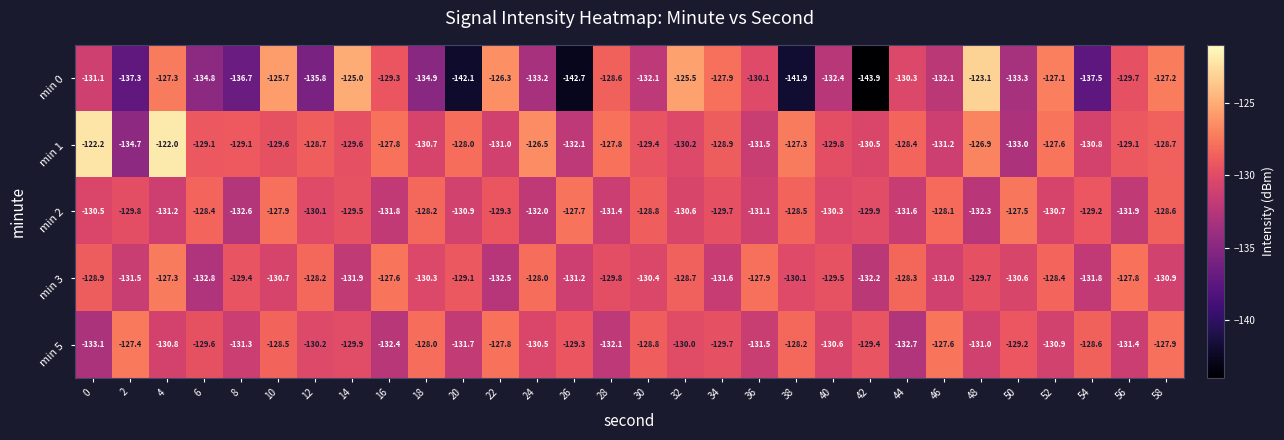

Between 28 and 42, which series saw the biggest shift?

min 0